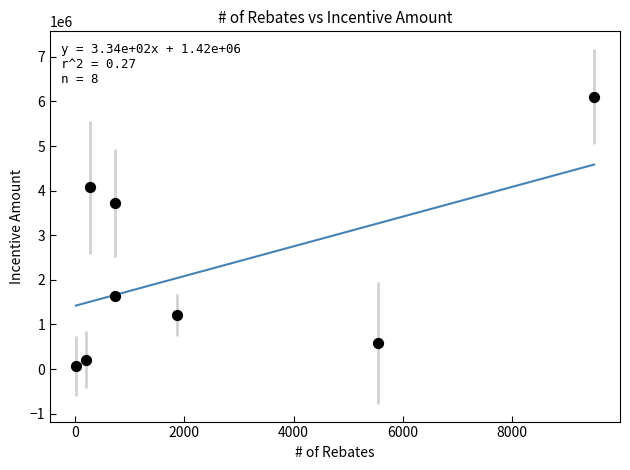

What Y value in the scatter plot is closest to 3090302?

3718686.2